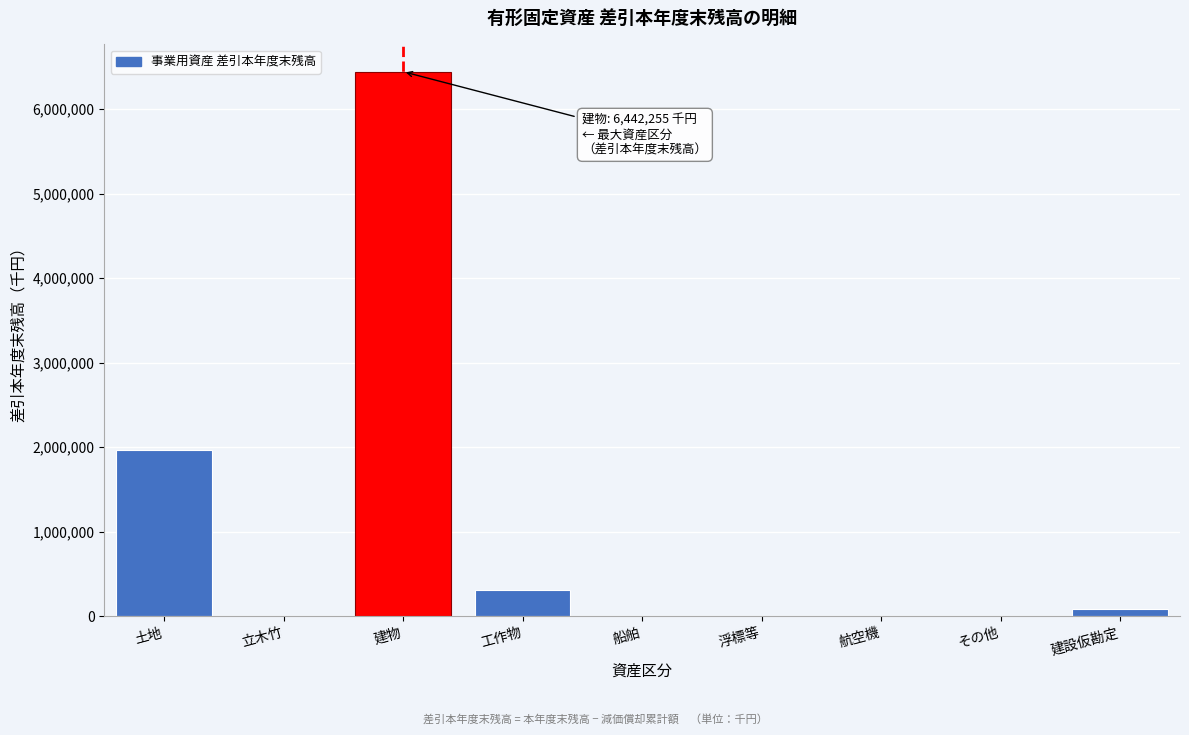

Reading left to right, what are all the values shown in this chart?

土地=1963576	立木竹=0	建物=6442255	工作物=305253	船舶=0	浮標等=0	航空機=0	その他=0	建設仮勘定=81262